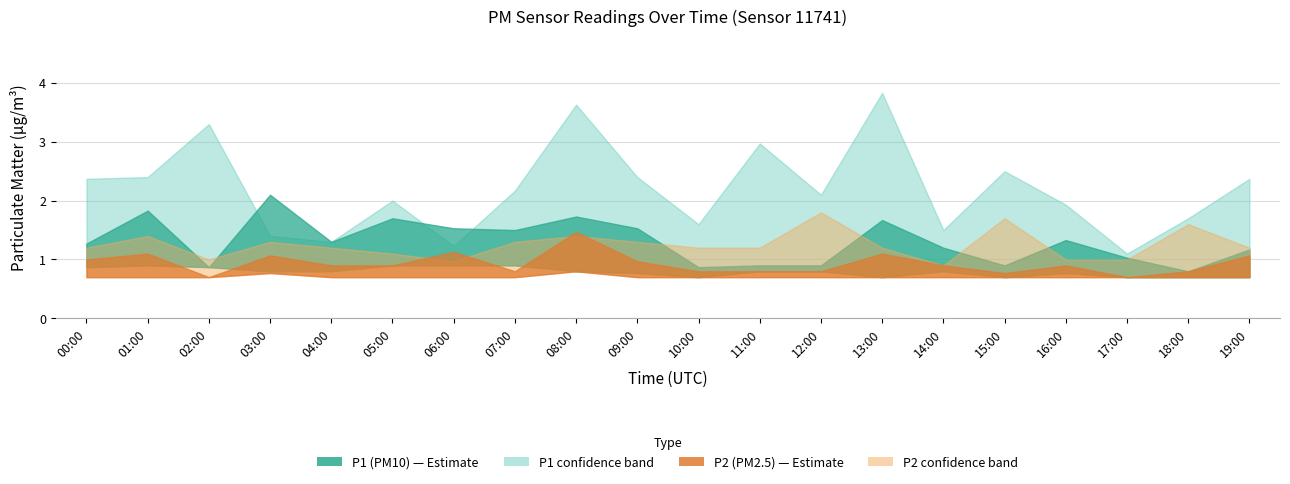

Which series has the largest total across all categories?

P1_upper